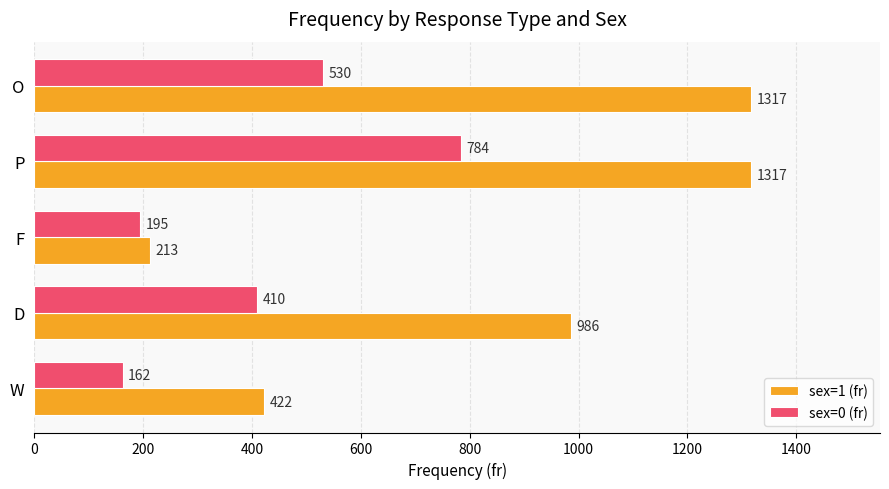

Which series has the largest range (max minus min)?

sex=1 (fr)